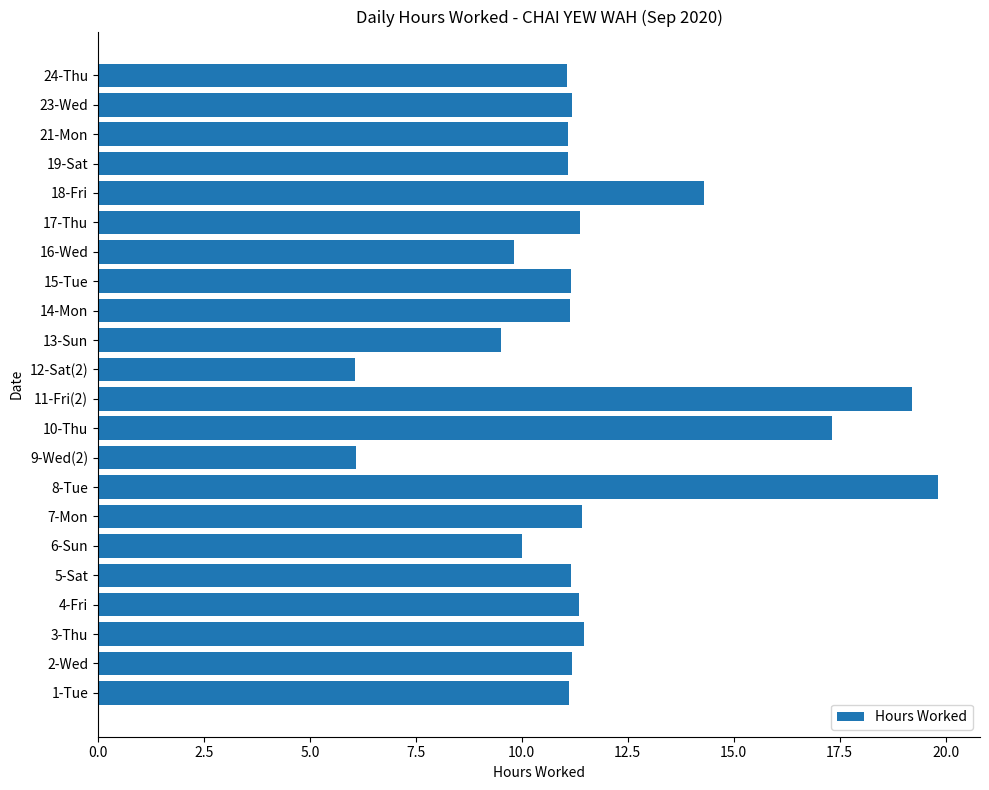

Approximately how many times larger is the value at 17-Thu compared to 21-Mon?

1.0